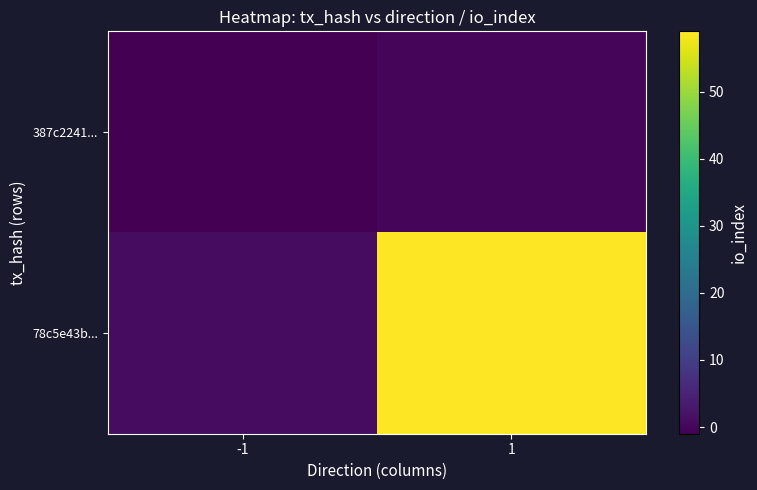

How many series are shown in this chart?

2